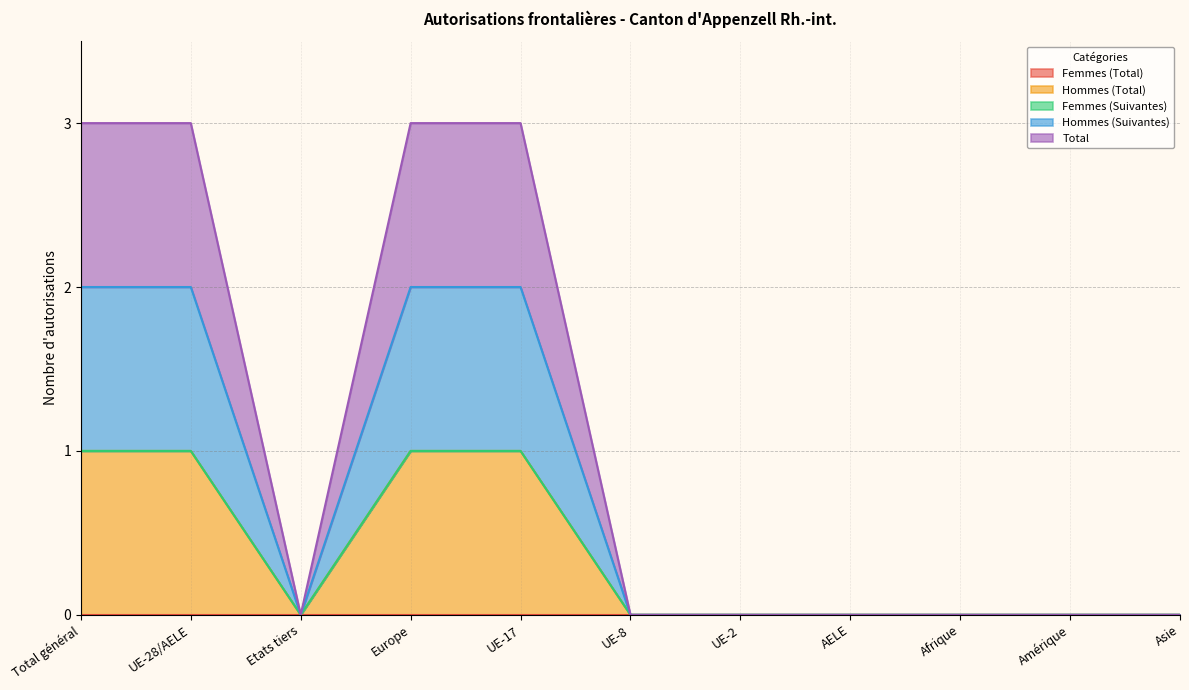

How many lines are shown in the chart?

5